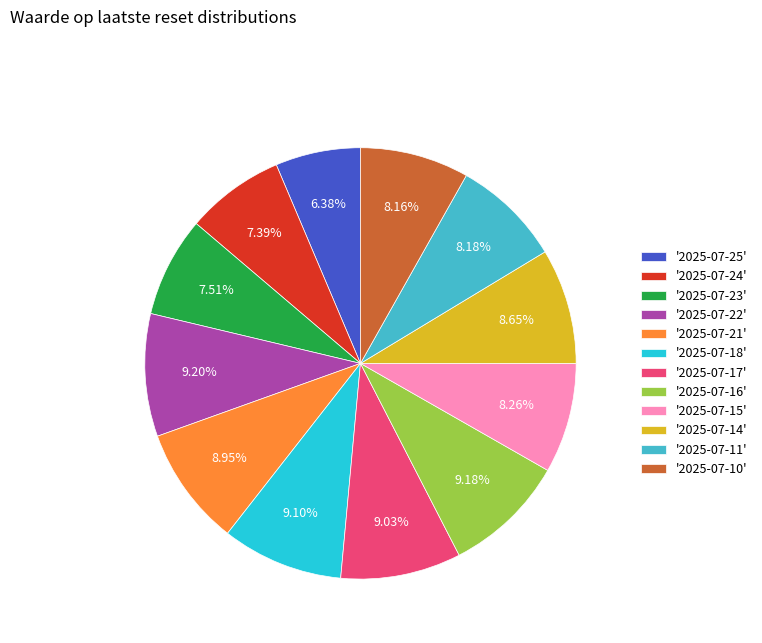

Approximately how many times larger is the value at '2025-07-18' compared to '2025-07-16'?

1.0